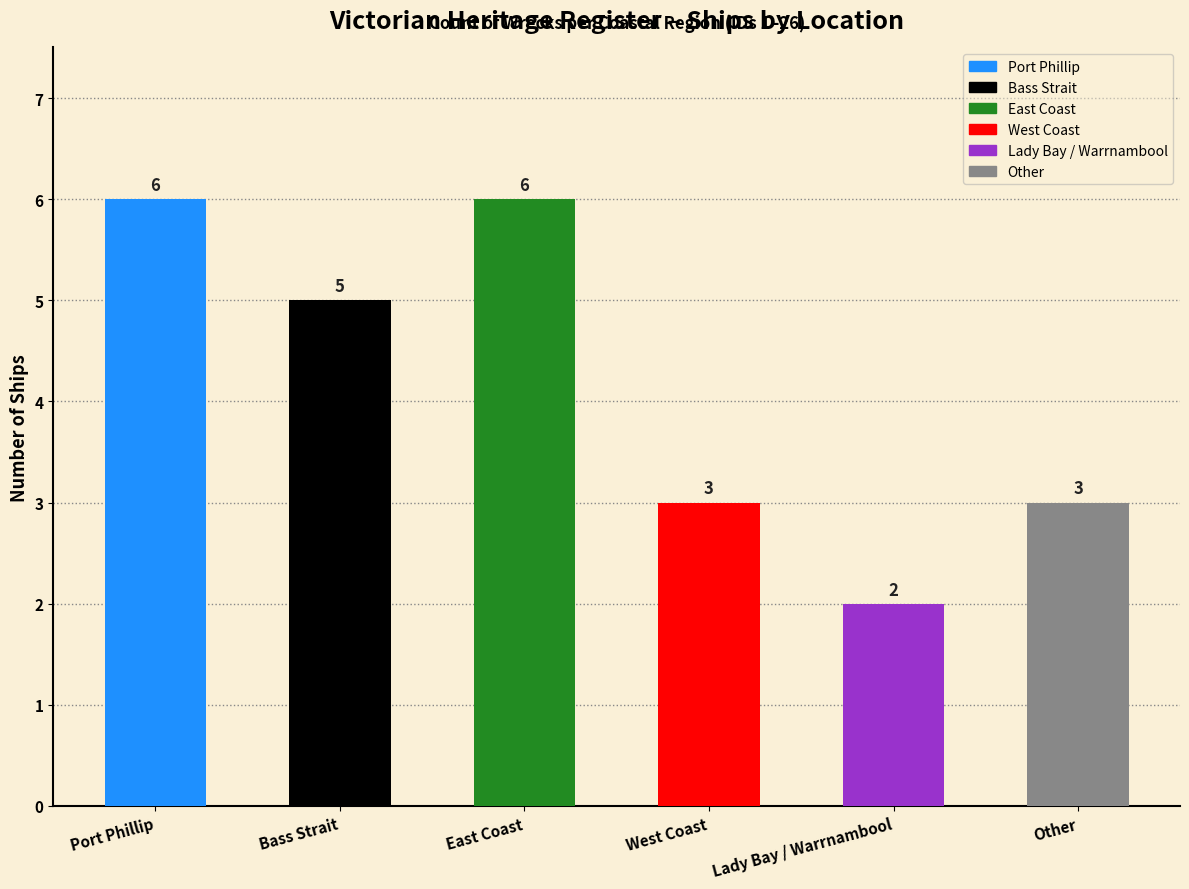

Rank the categories by value from lowest to highest.

Lady Bay / Warrnambool, West Coast, Other, Bass Strait, Port Phillip, East Coast